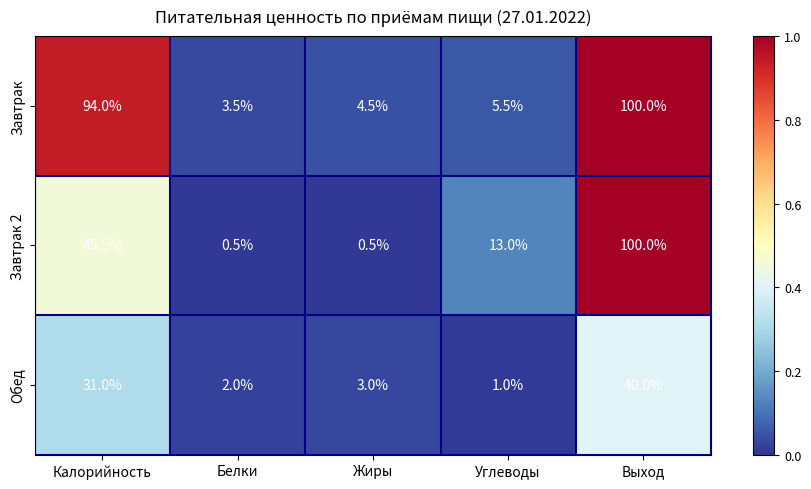

How many categories are shown in the chart?

5